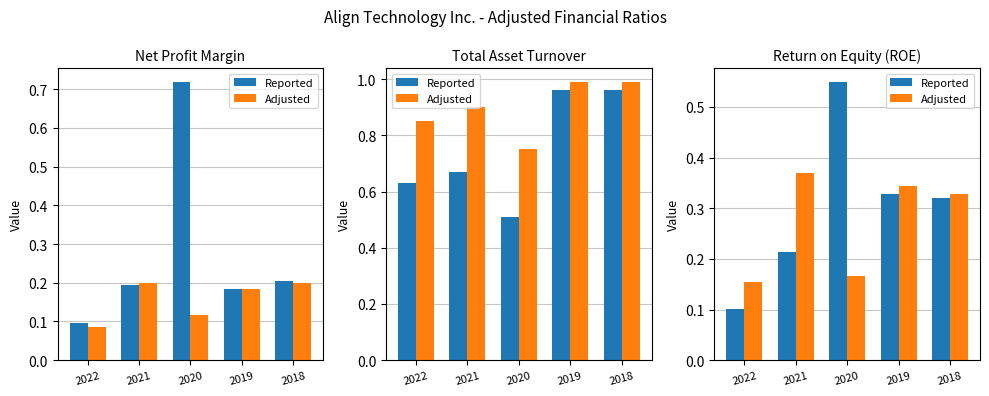

What is the difference between the maximum and minimum values in the Adjusted series?

0.2